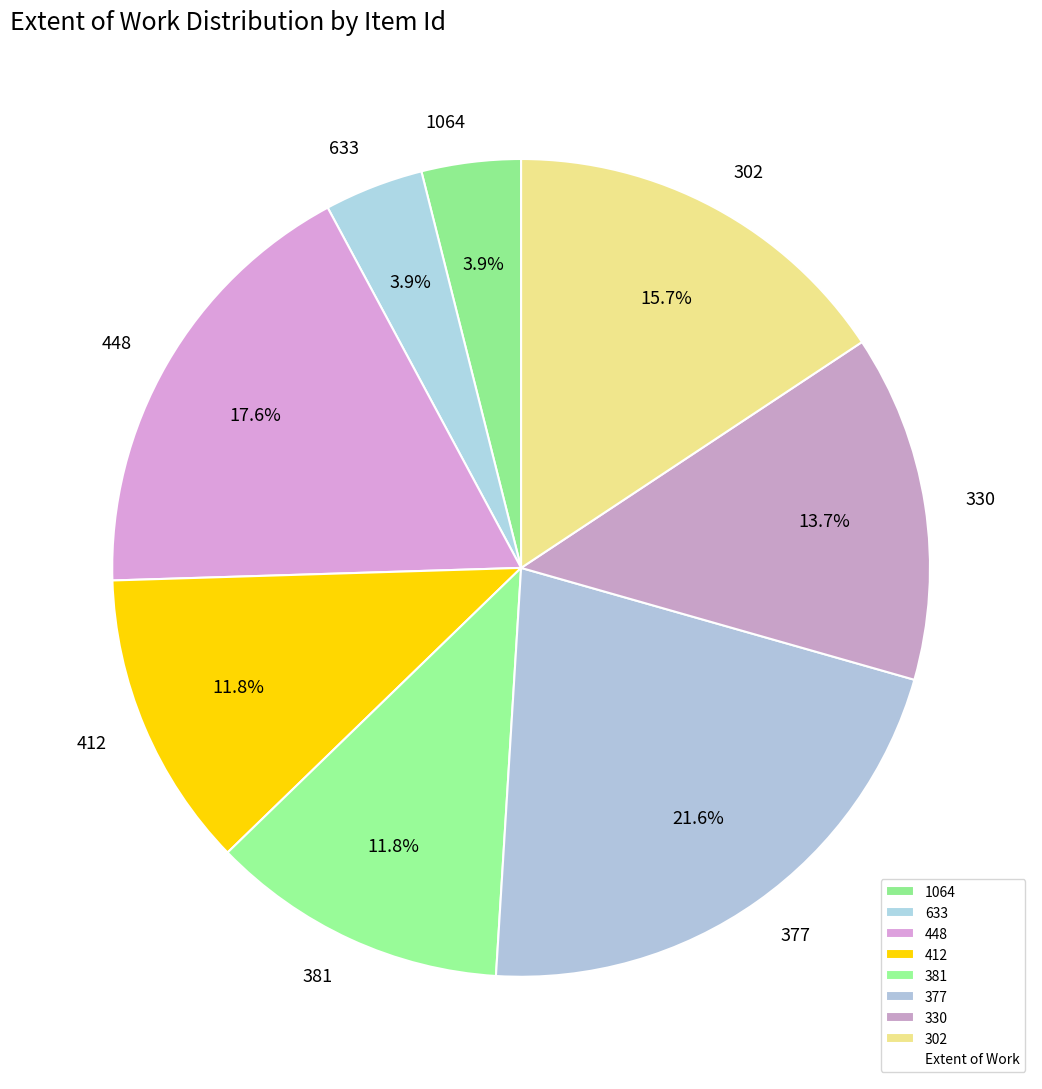

How much of the chart is everything except 381?

88.2%